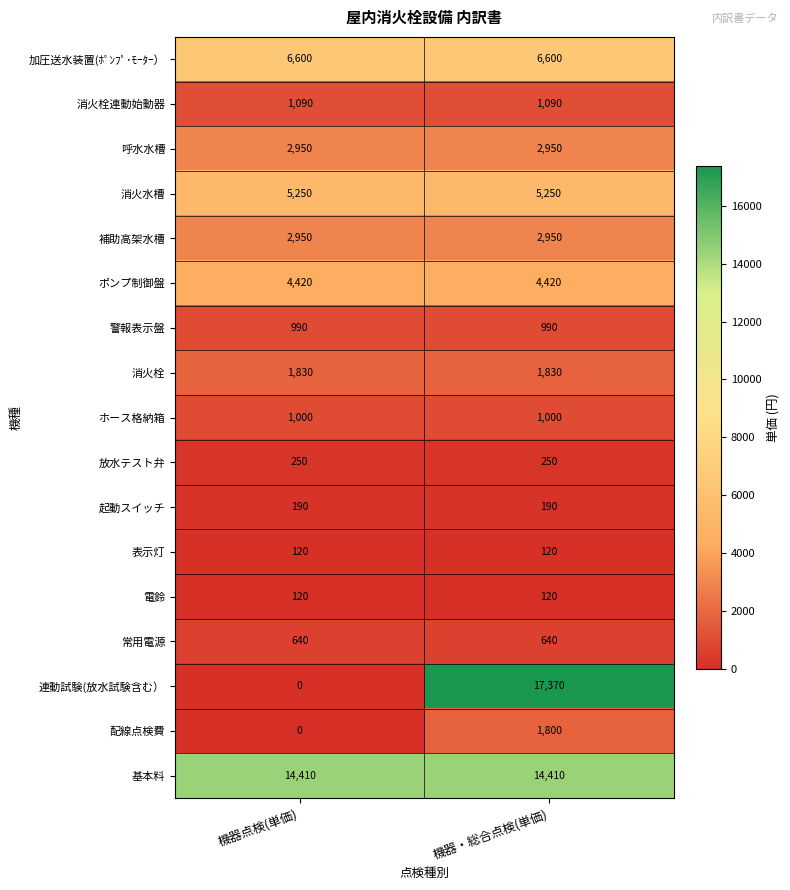

Which series has the widest spread of values?

連動試験(放水試験含む）